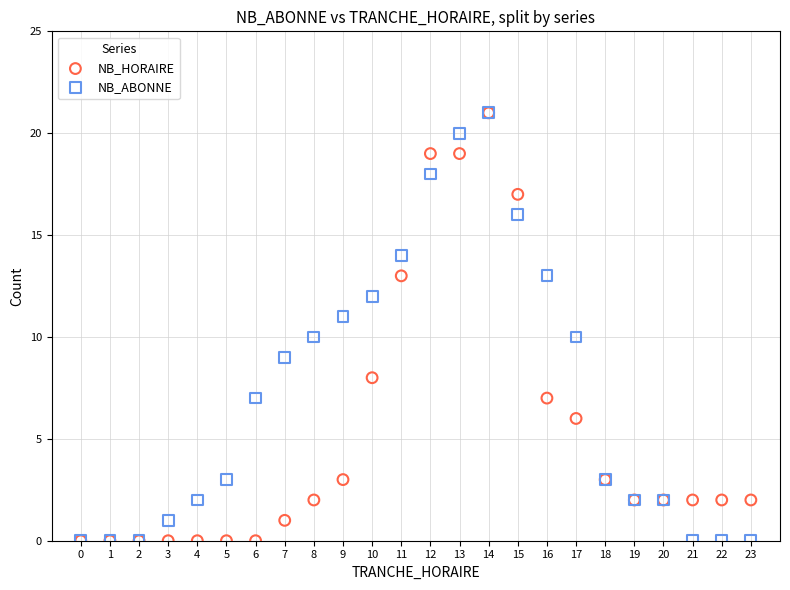

What are all the series names shown in the legend?

NB_HORAIRE, NB_ABONNE